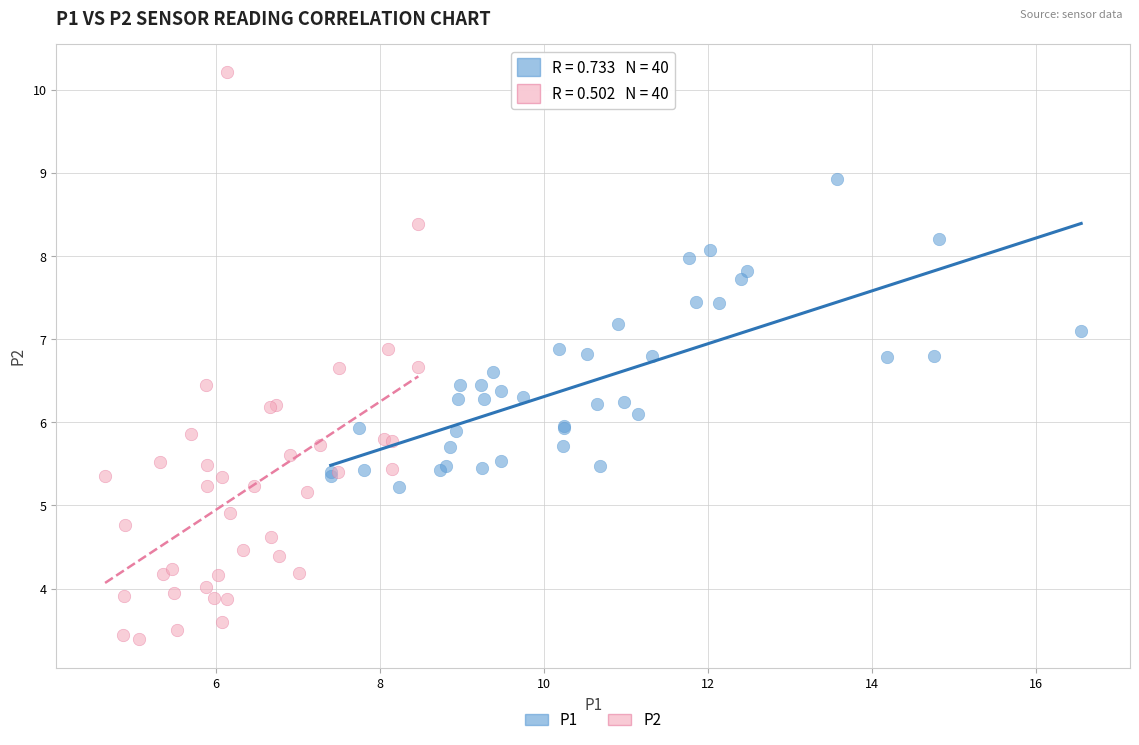

Which series has the widest spread of Y values?

P2